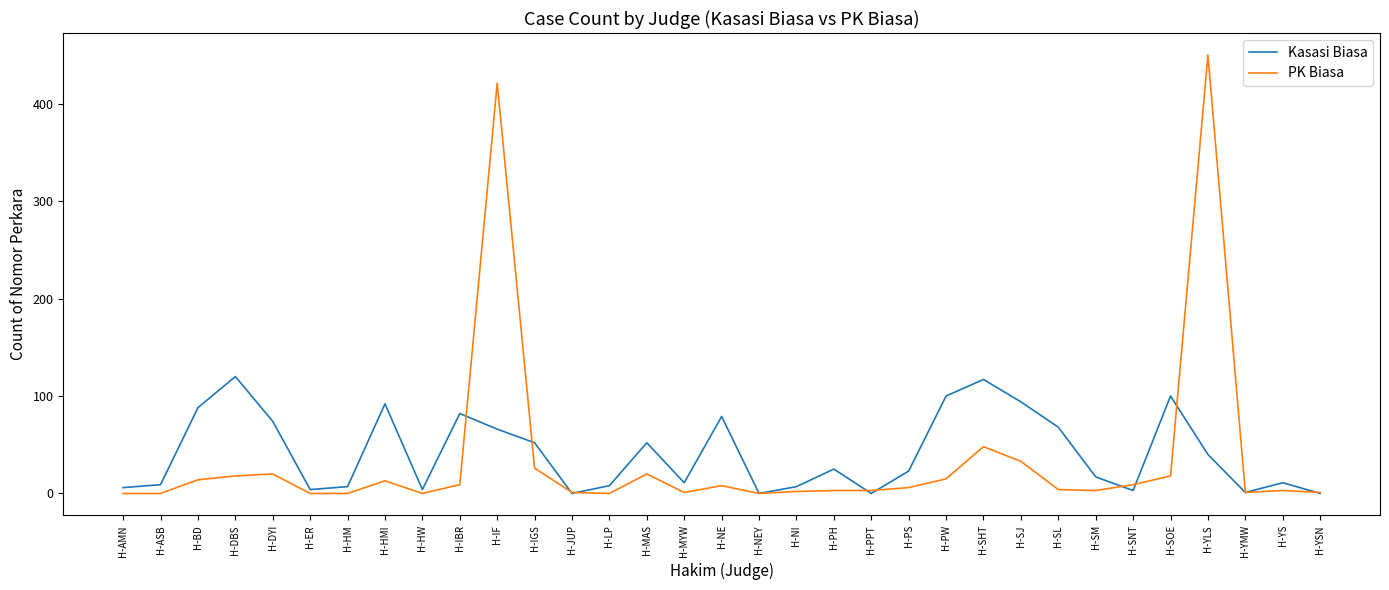

Rank the series at H-BD from lowest to highest value.

PK Biasa, Kasasi Biasa